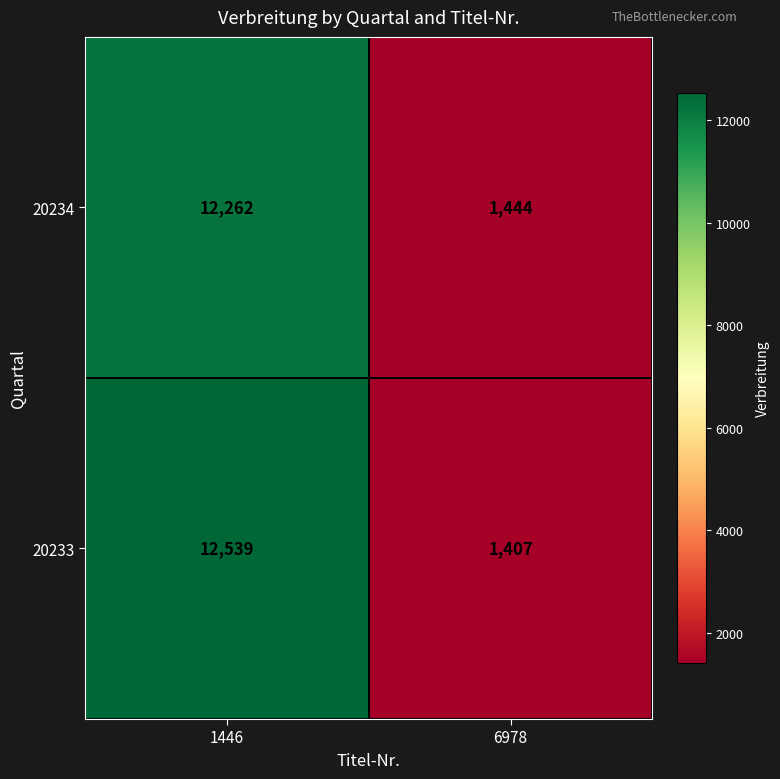

What is the total value across all series at 1446?

24801